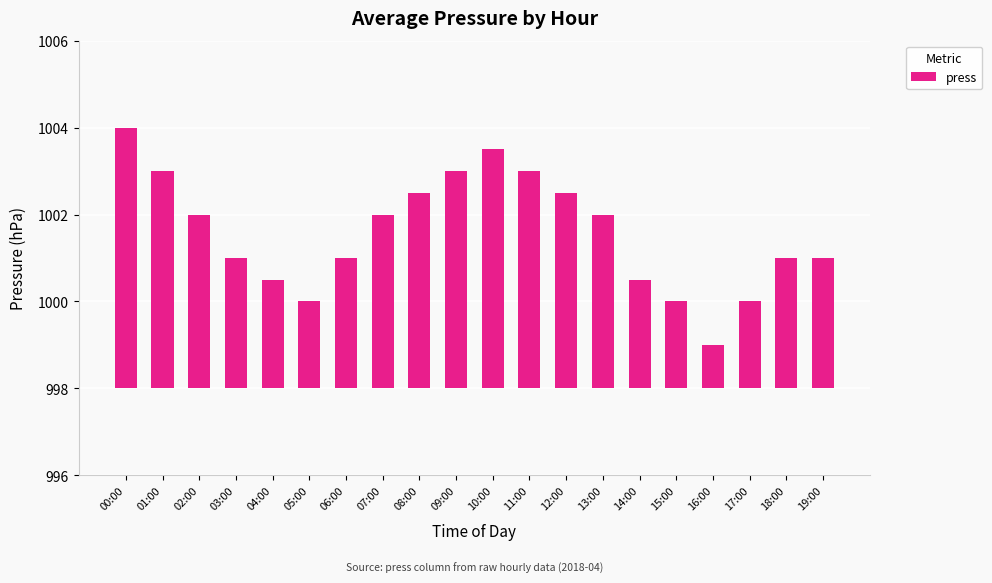

How many distinct data groups are displayed?

1